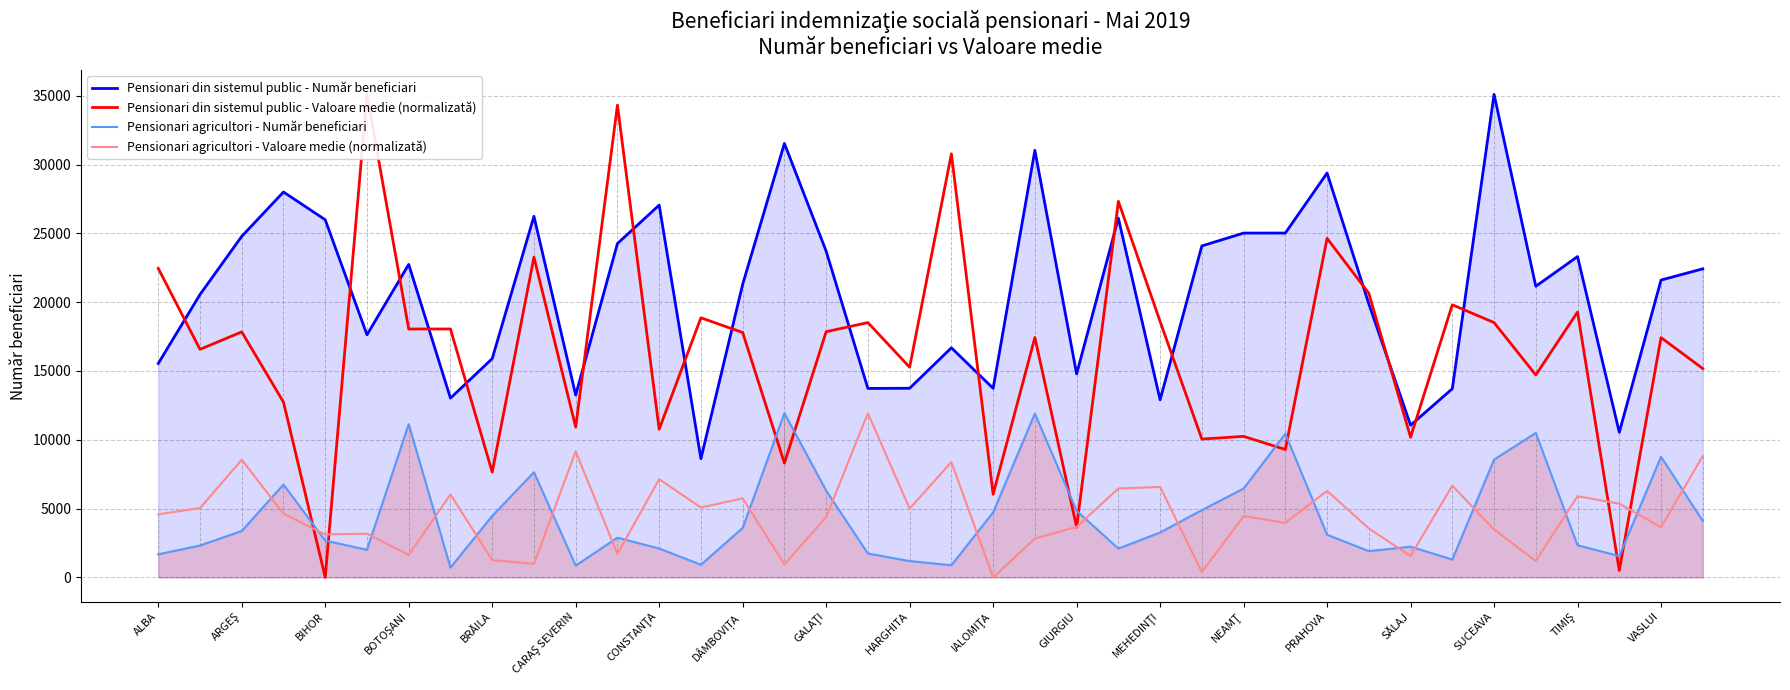

What is the minimum value for Pensionari din sistemul public - Număr beneficiari?

8622.0